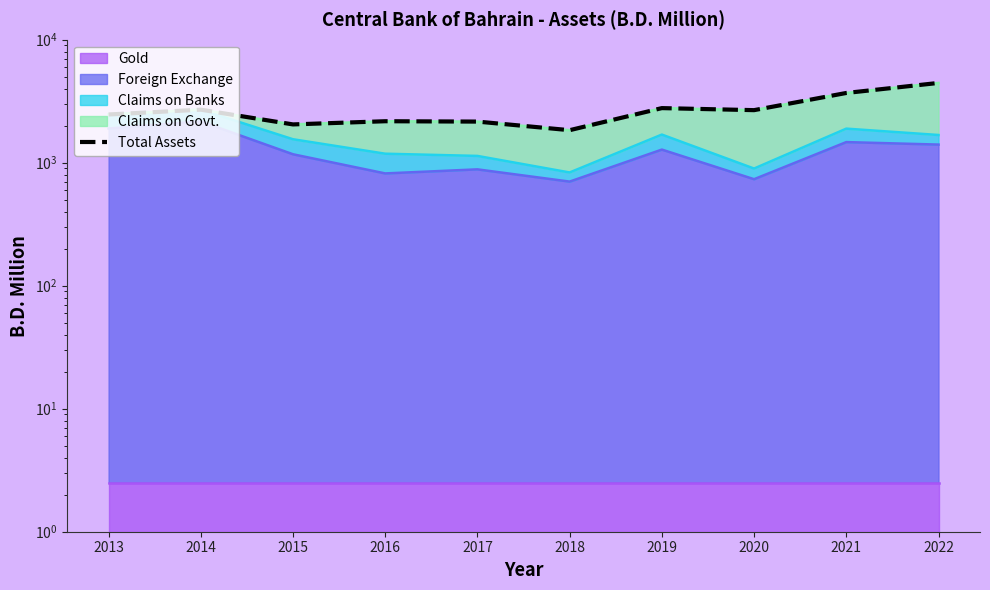

Reading left to right, list all the values displayed in this chart.

2013=2466.6	2014=2699.8	2015=2048.3	2016=2174.3	2017=2159.7	2018=1838.8	2019=2779.5	2020=2675.4	2021=3690.6	2022=4453.9